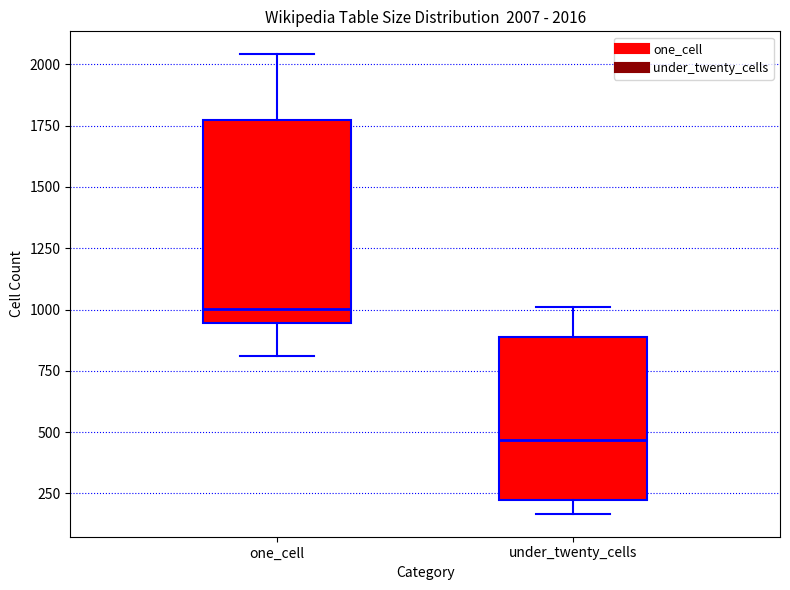

Which box has the highest median line?

one_cell